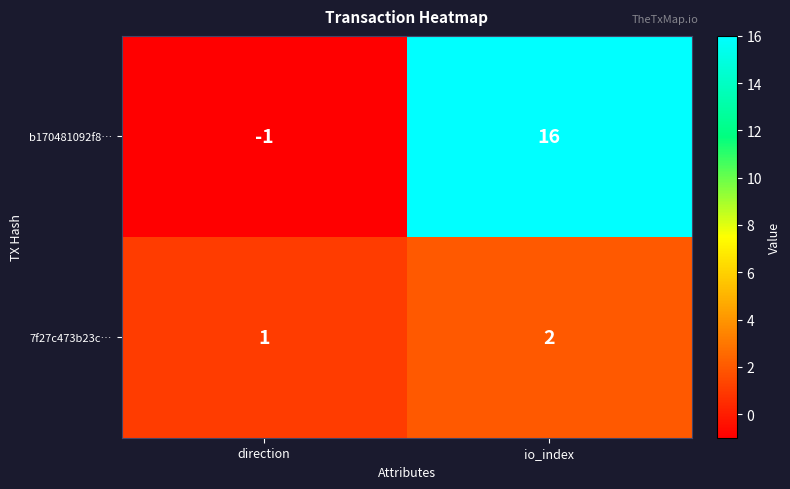

Is it true that 7f27c473b23c… equals 1 at direction?

True